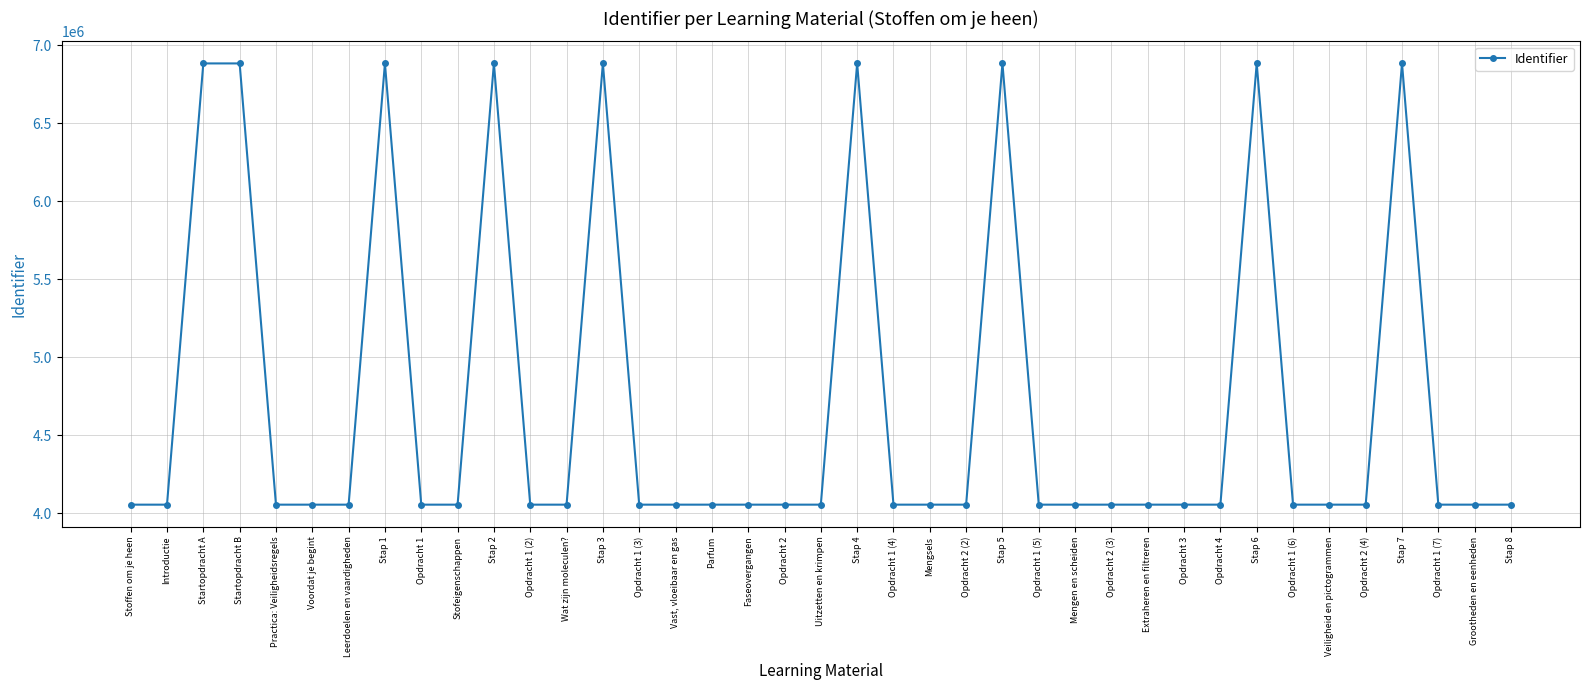

What is the average value?

4708423